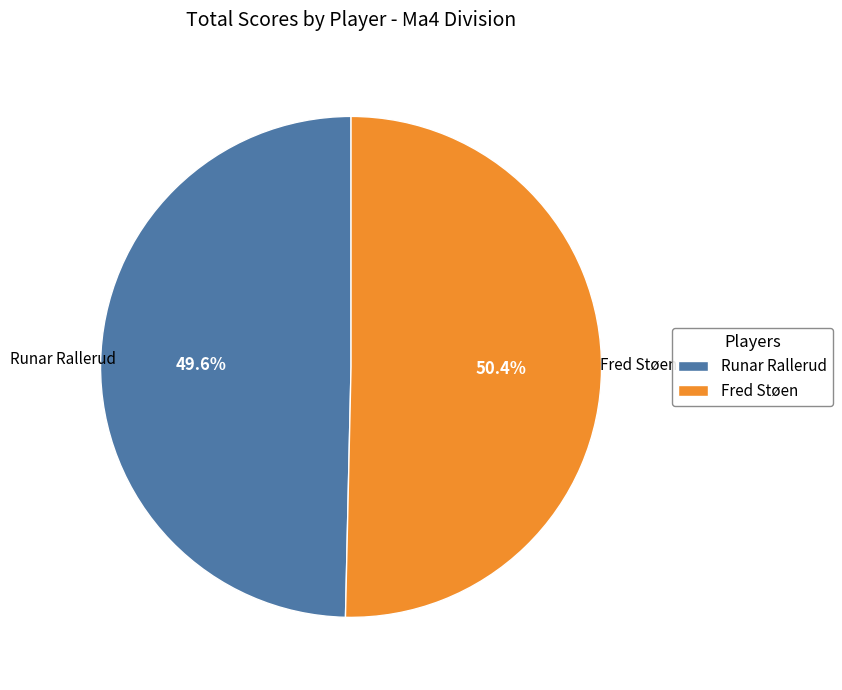

Between Runar Rallerud and Fred Støen, which is larger?

Fred Støen